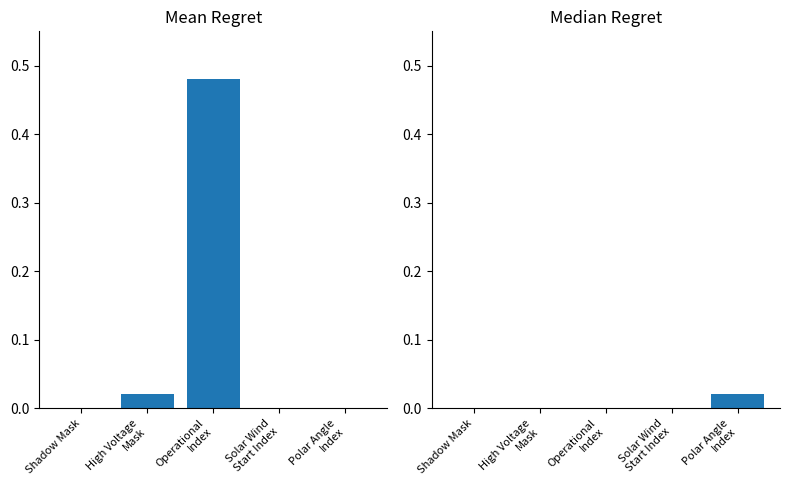

How many values in Median Regret are above zero?

1